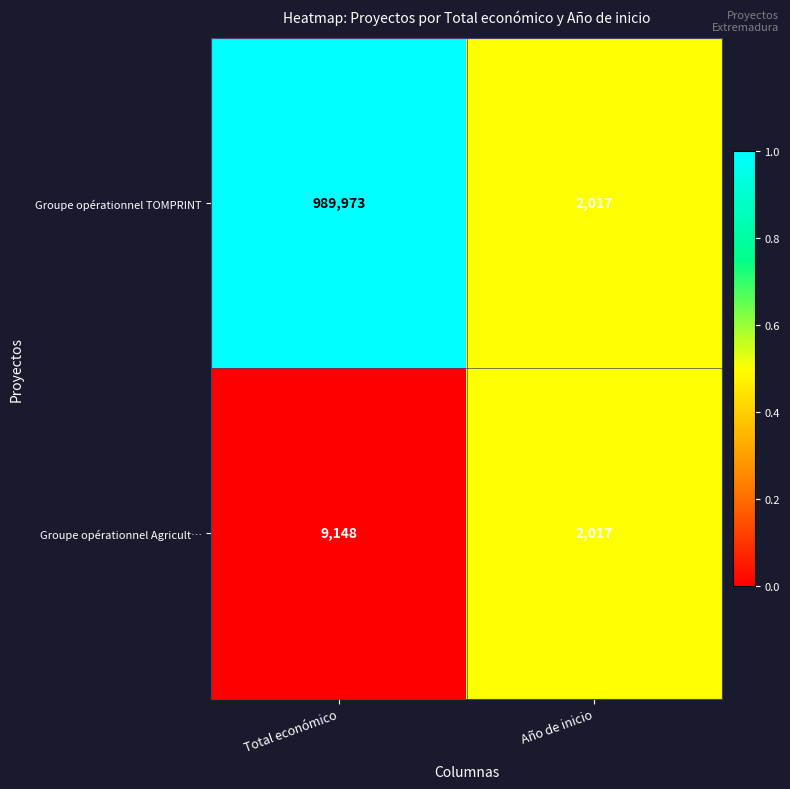

The Groupe opérationnel Agricult… series shows 9148 at Total económico. True or false?

True